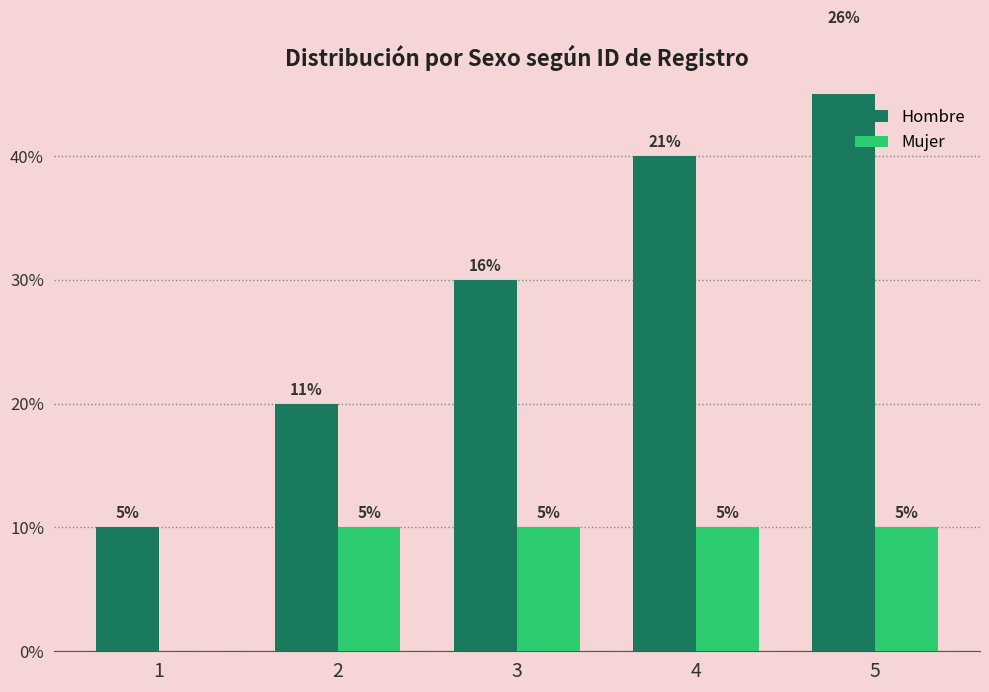

Rank the series at 1 from highest to lowest value.

Hombre, Mujer